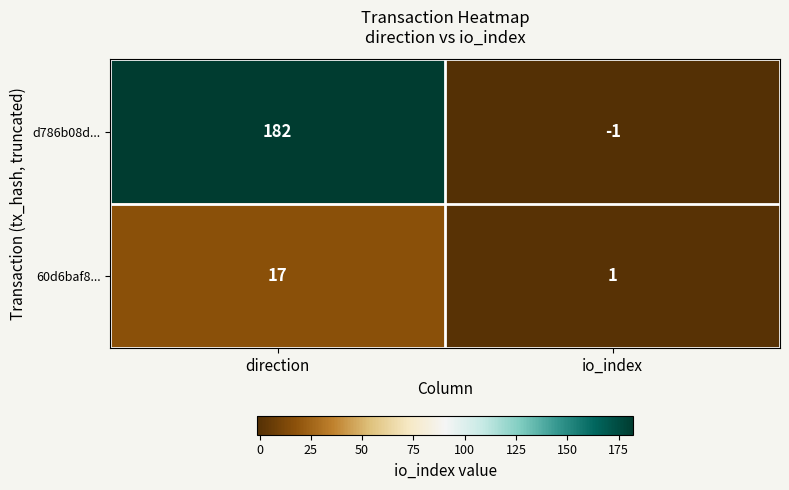

How many distinct data groups are displayed?

2